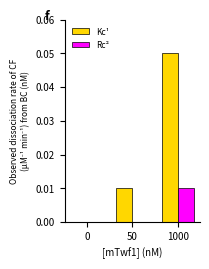

At which category does the chart reach its peak across all series?

1000